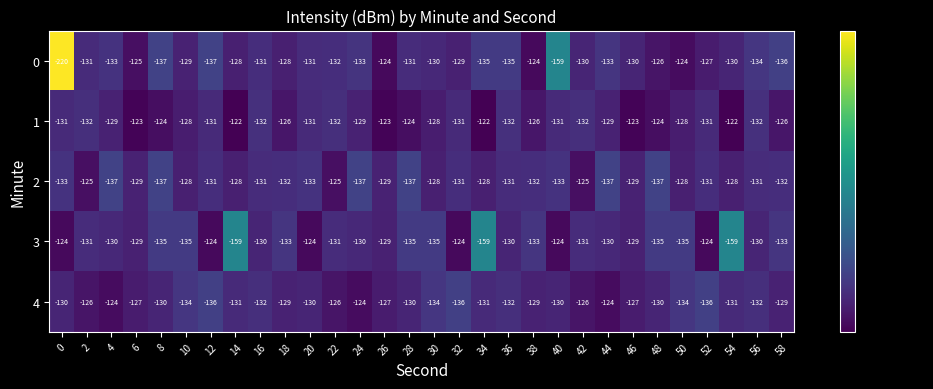

List the series in order of their overall mean, lowest first.

0, 3, 2, 4, 1